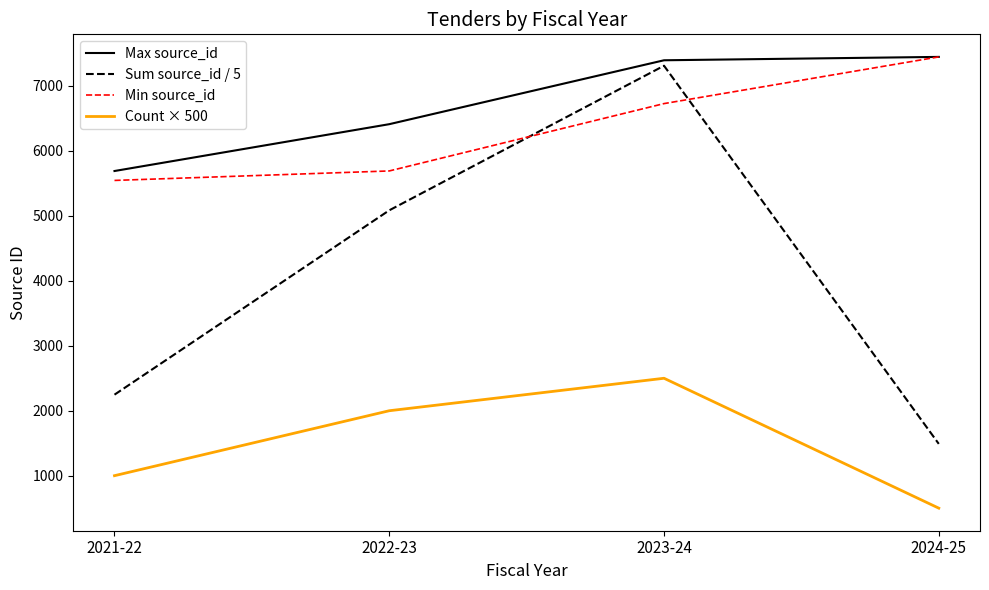

What is the sum of all Count × 500 values?

6000.0